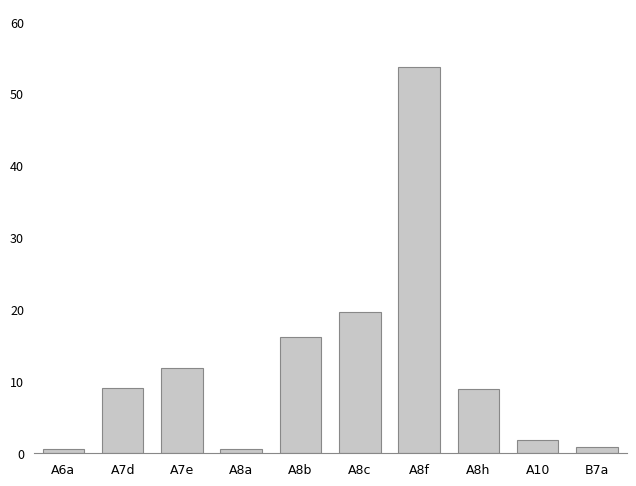

Between A6a and A8f, which is larger?

A8f